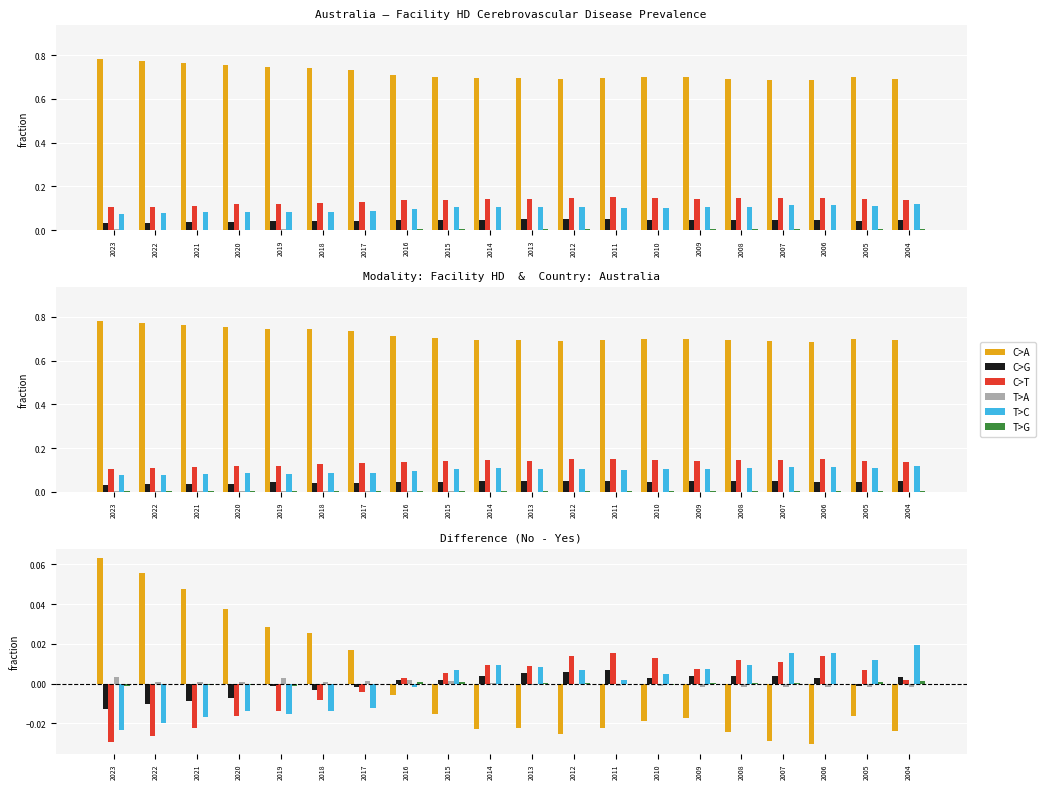

The C>G series shows -0.0 at 2022. True or false?

False